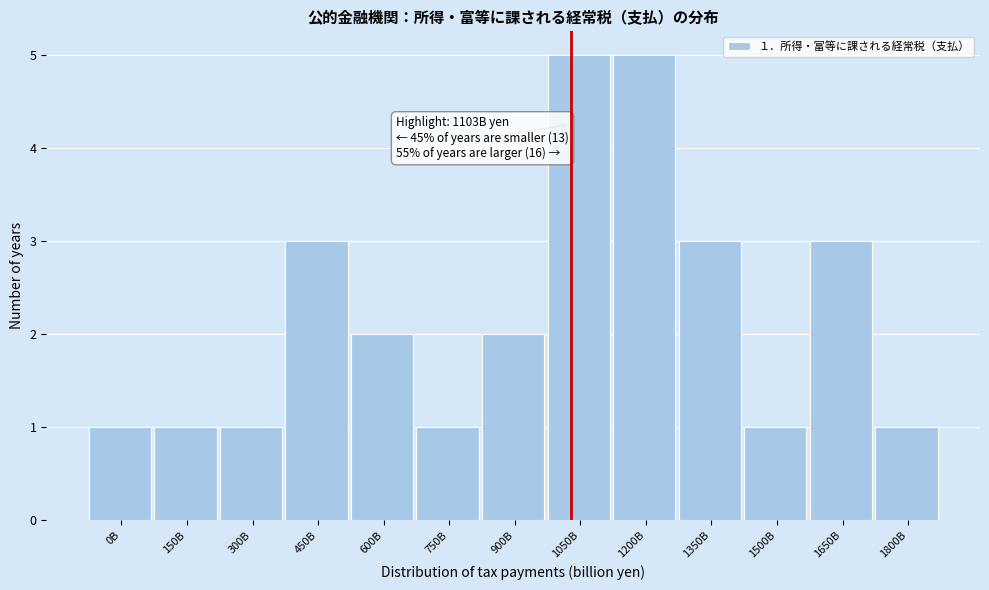

Reading left to right, list all the values displayed in this chart.

0B=1	150B=1	300B=1	450B=3	600B=2	750B=1	900B=2	1050B=5	1200B=5	1350B=3	1500B=1	1650B=3	1800B=1